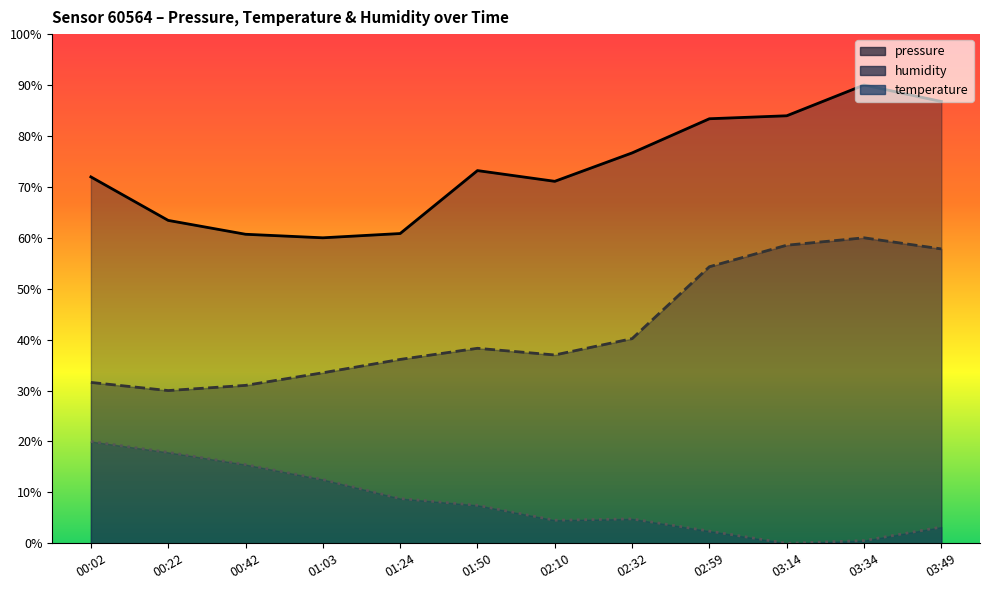

Between 03:14 and 03:49, which is larger?

03:49